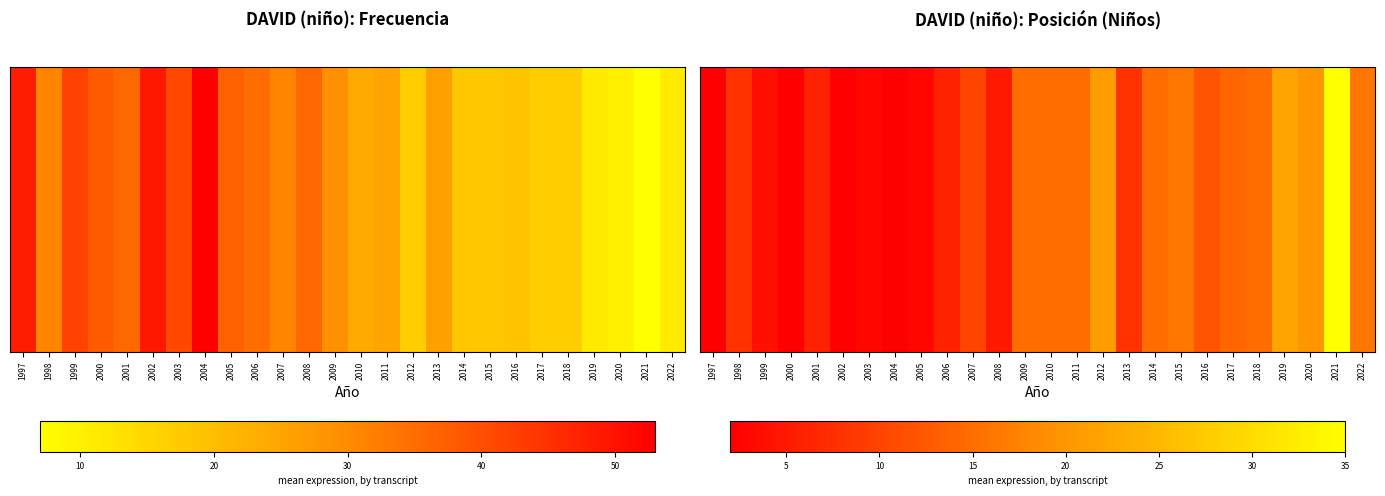

What is the approximate value at 2008?

5